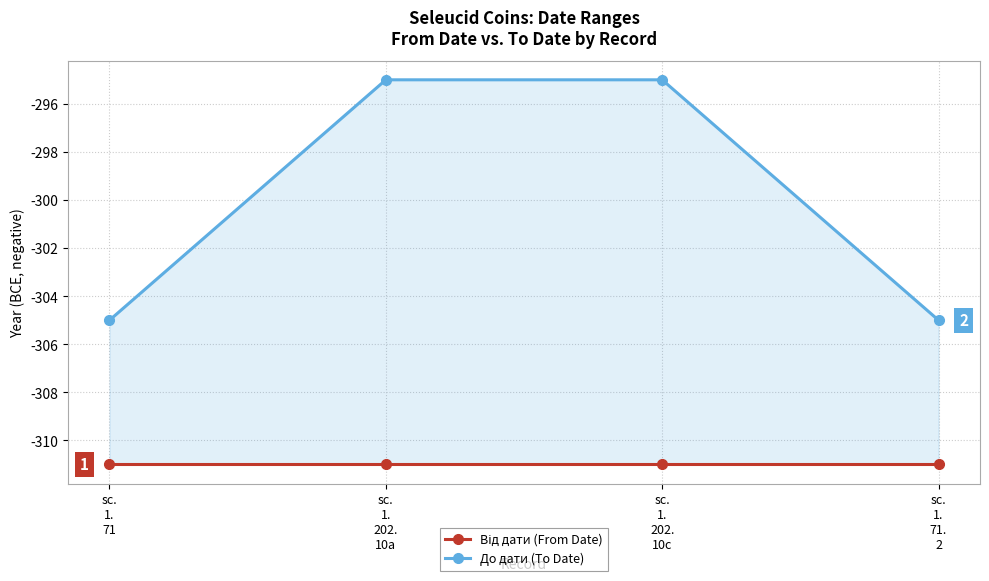

True or false: До дати (To Date) has more than 0 points higher than both neighbors.

False